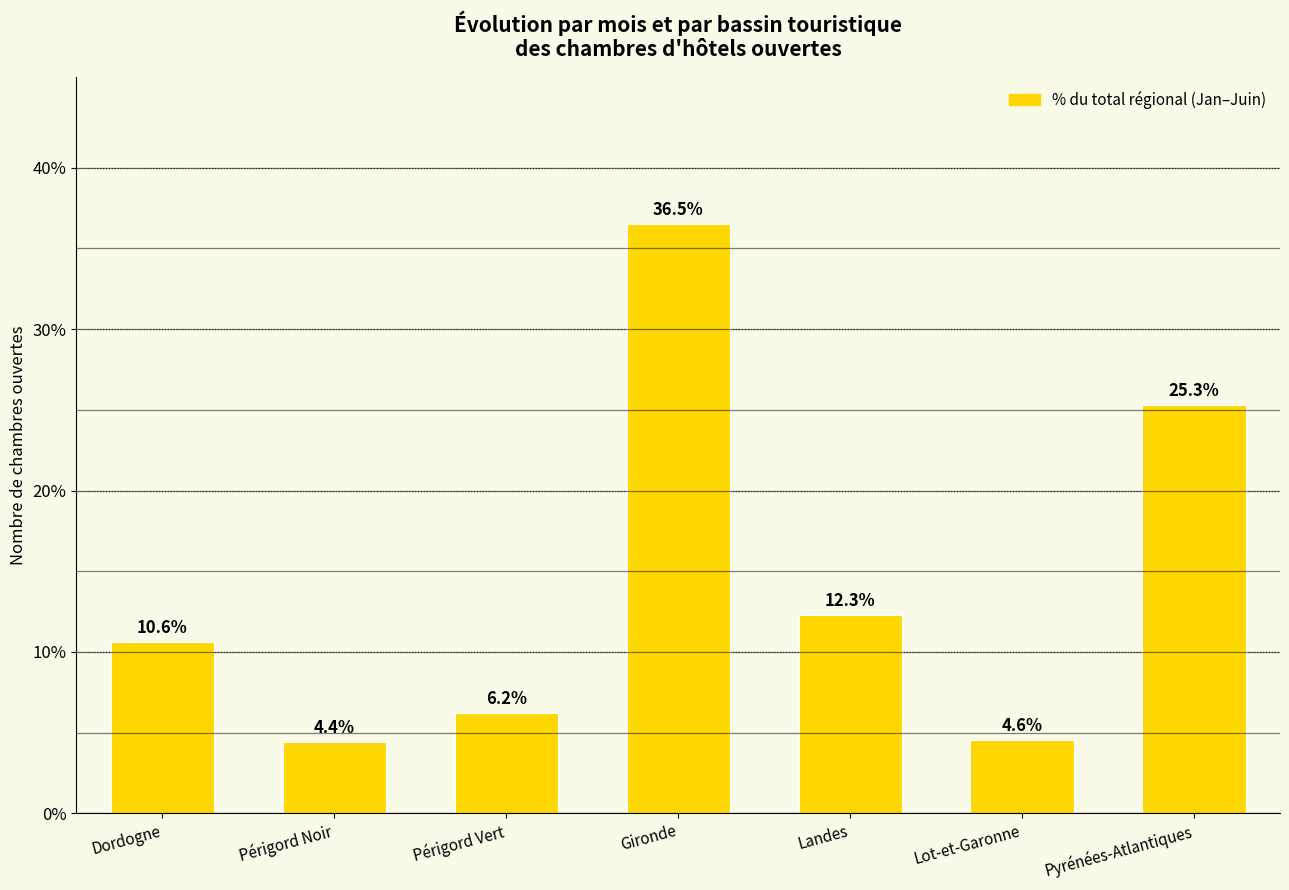

What is the sum of all values?

100.0